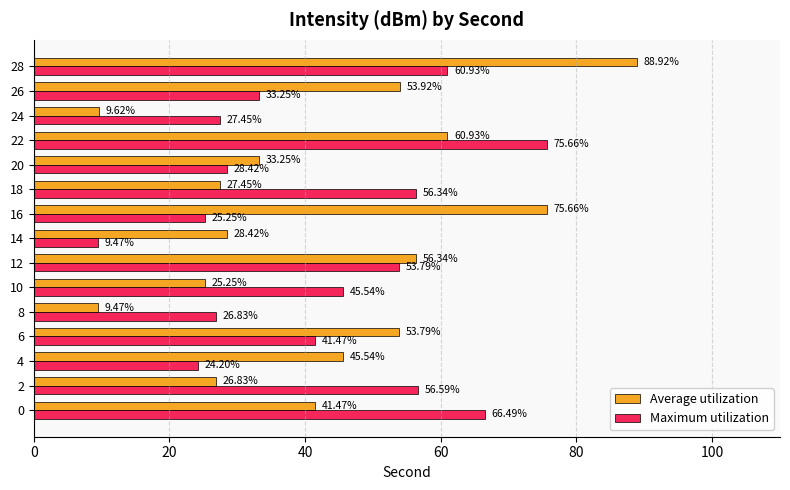

Rank the series by their maximum value, from lowest to highest.

Maximum utilization, Average utilization